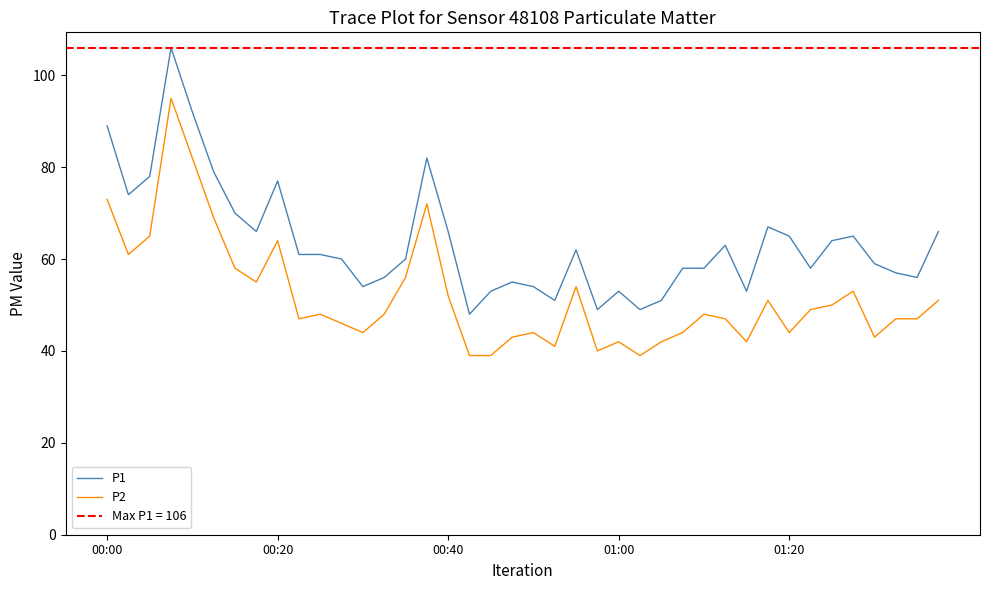

At which label does P2 first exceed 48?

00:00